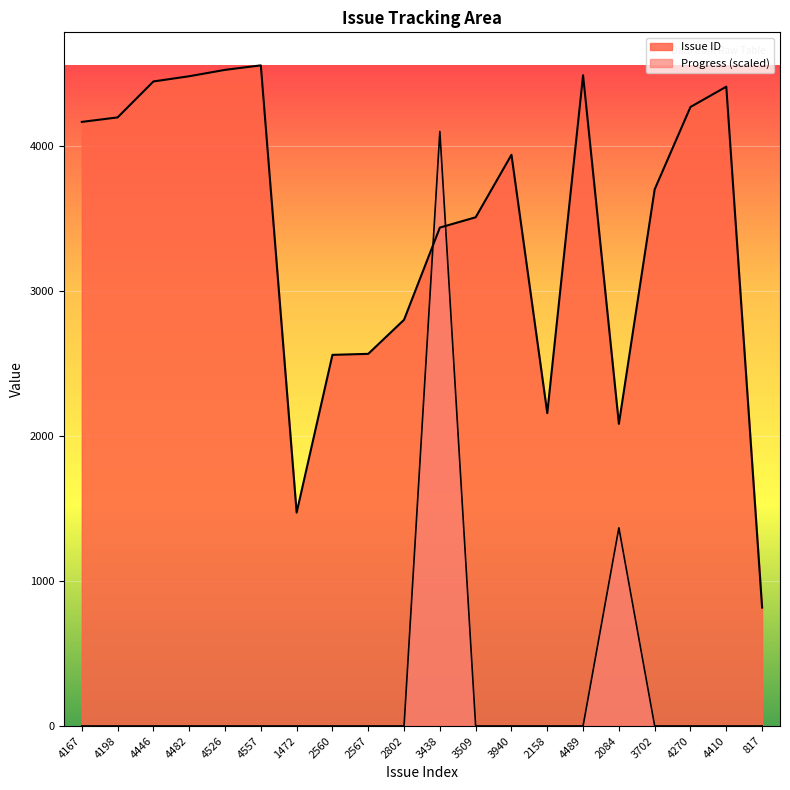

What is the difference between the maximum and minimum values in the Progress series?

4101.3